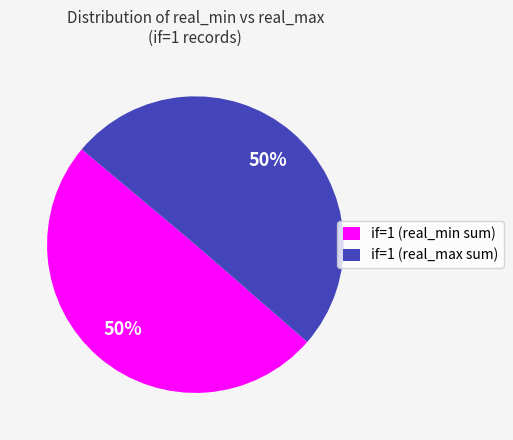

Is the sum of if=1 (real_max sum) and if=1 (real_min sum) greater than half?

Yes